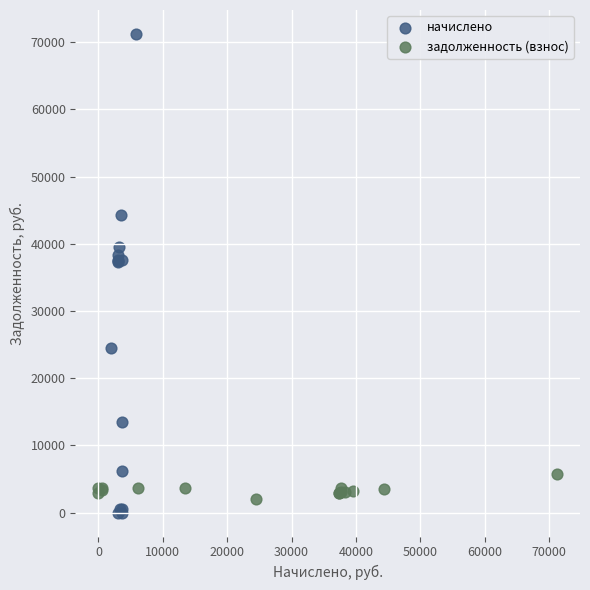

Which series has the widest spread of Y values?

начислено